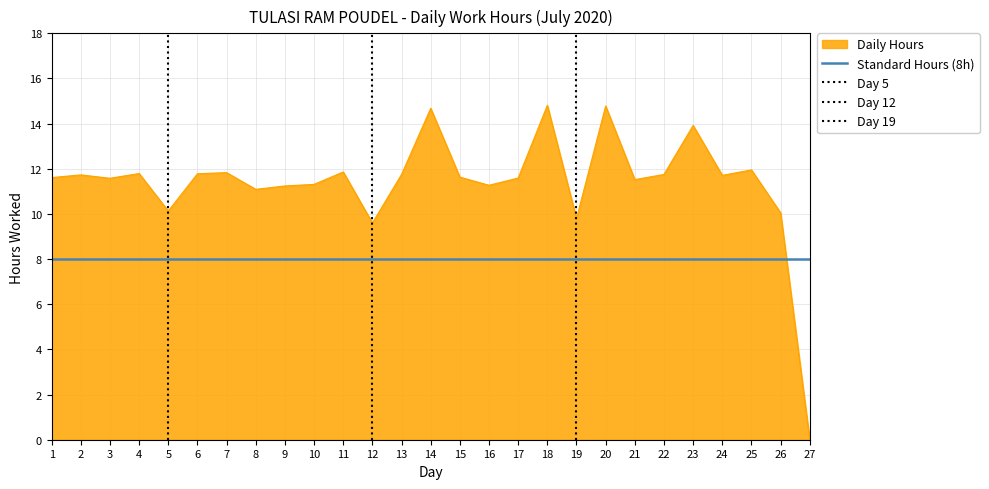

How many interior local peaks (higher than both neighbors) does the data have?

9